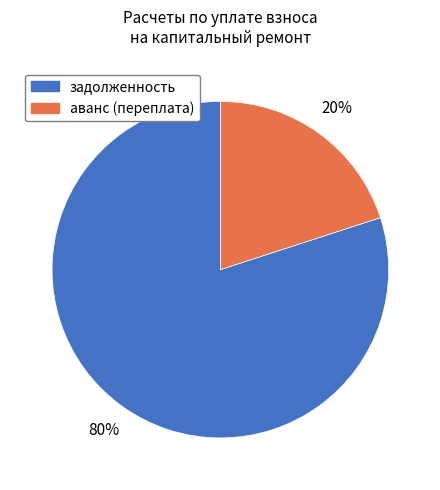

Approximately how many times larger is the value at задолженность compared to аванс (переплата)?

4.0